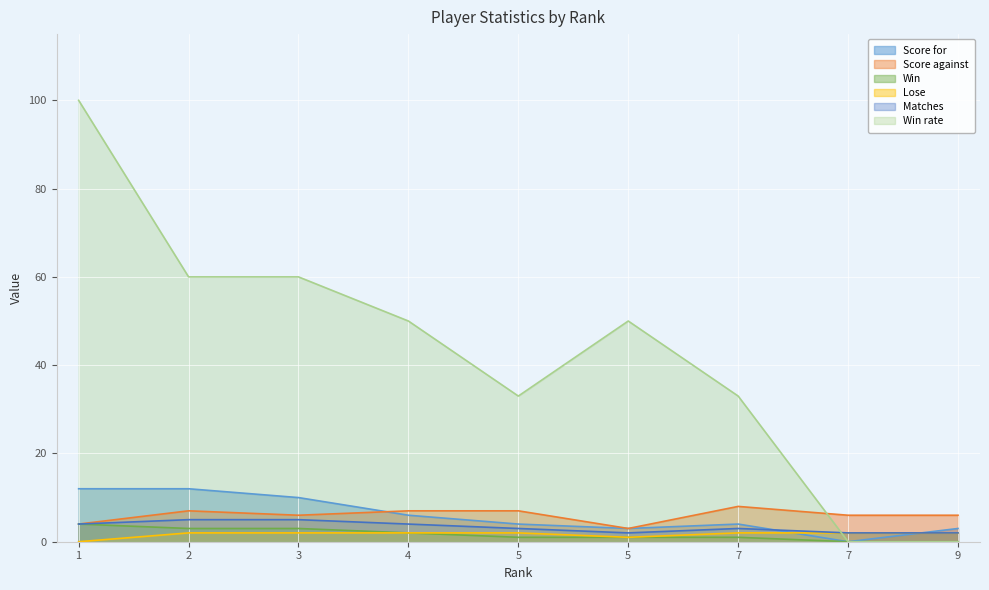

True or false: Score for has more than 1 points higher than both neighbors.

False